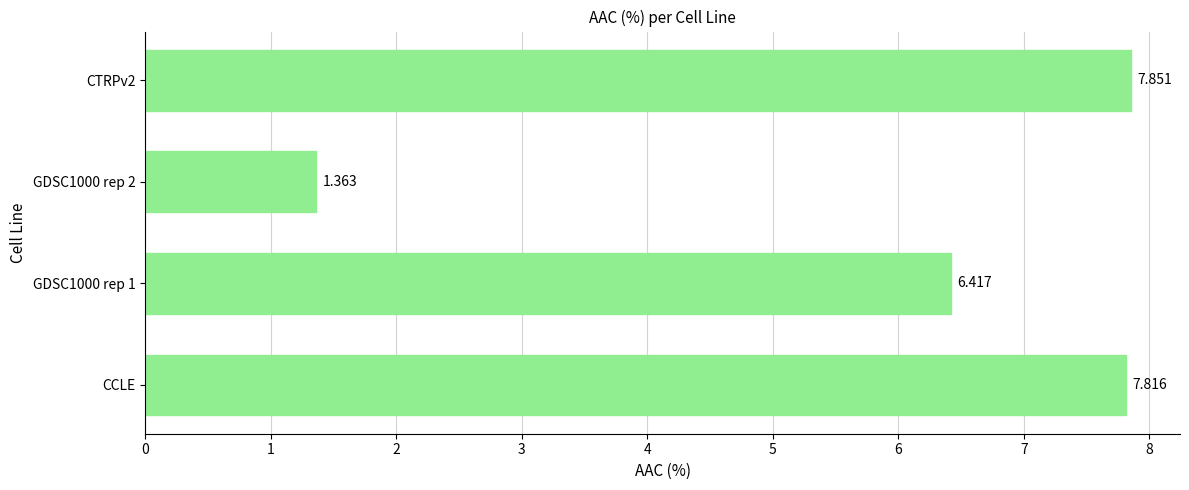

How many values exceed 7?

2